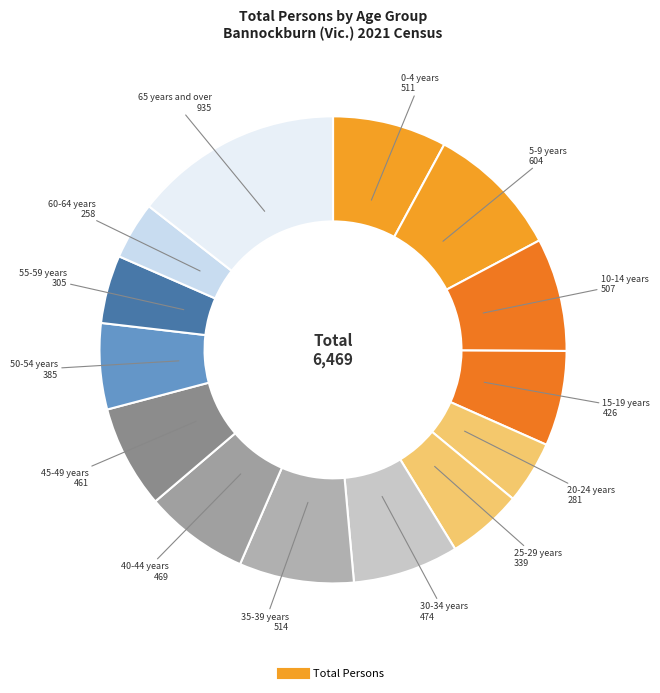

What is the largest slice in the pie chart?

65 years and over